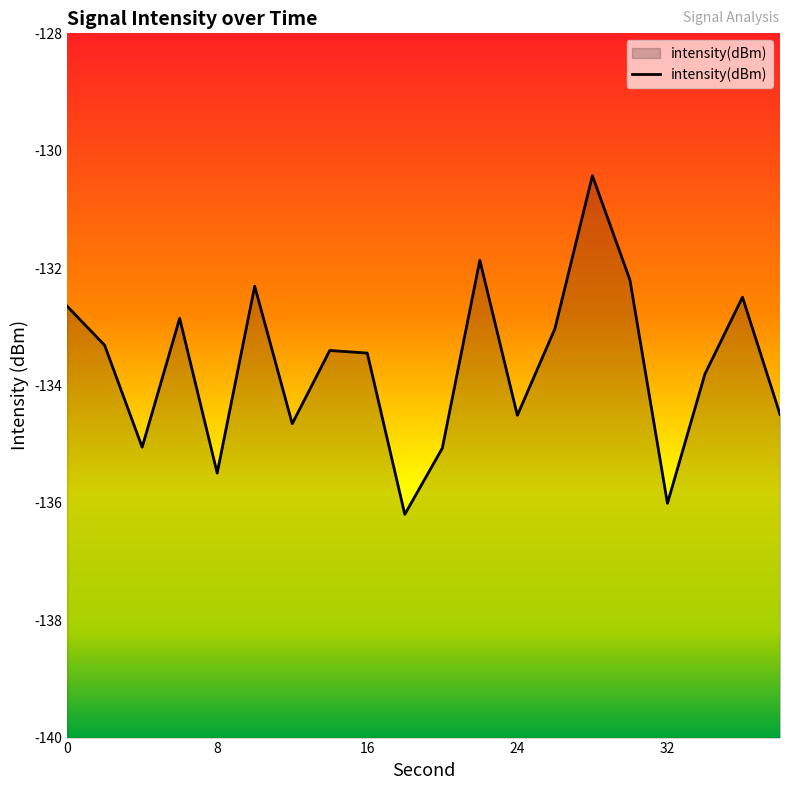

What is the greatest value displayed?

-130.4